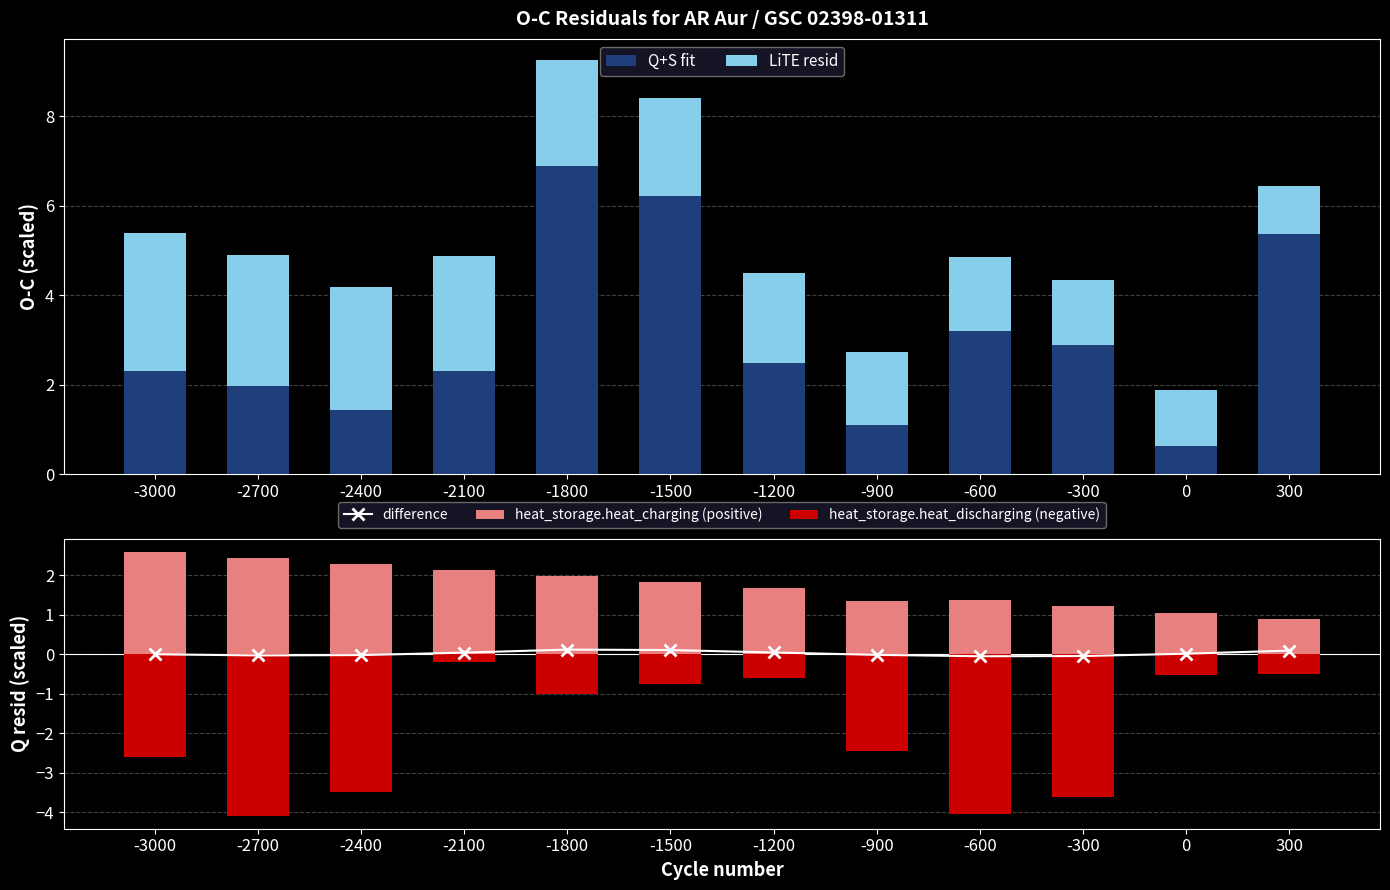

What is the value of the LiTE resid bar at the 8th from the left?

1.6